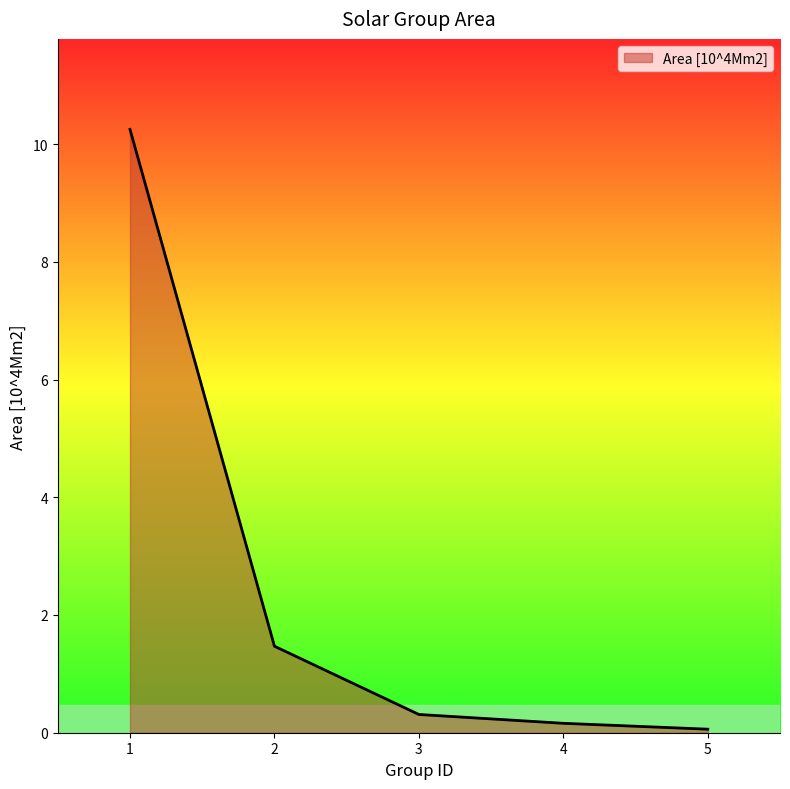

Rank the categories by value from lowest to highest.

5, 4, 3, 2, 1